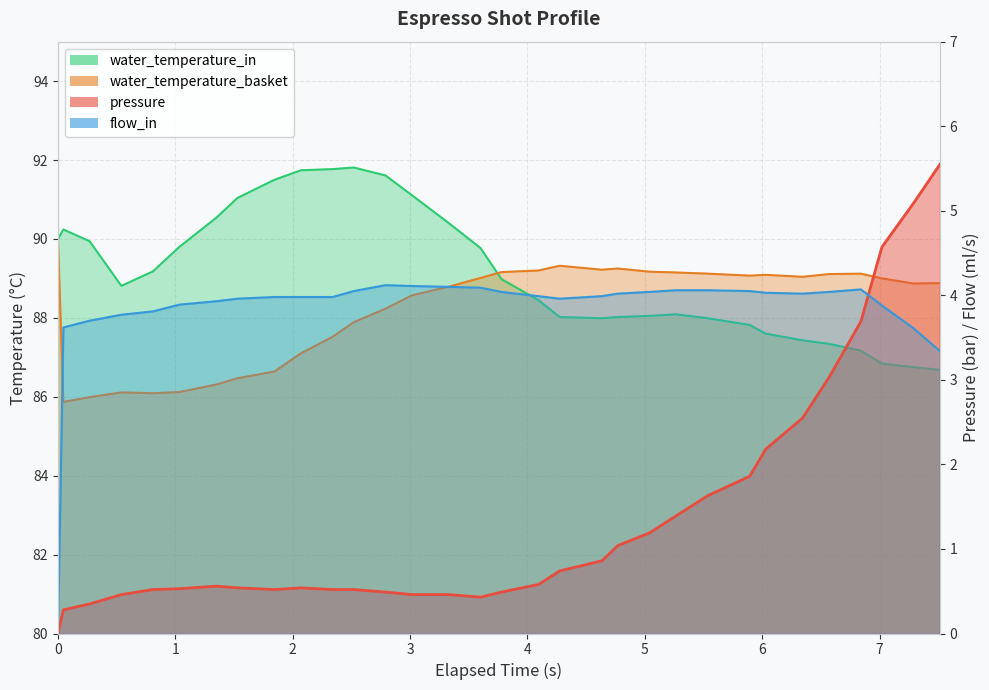

Which has a higher value, 0.046 or 4.275?

4.275